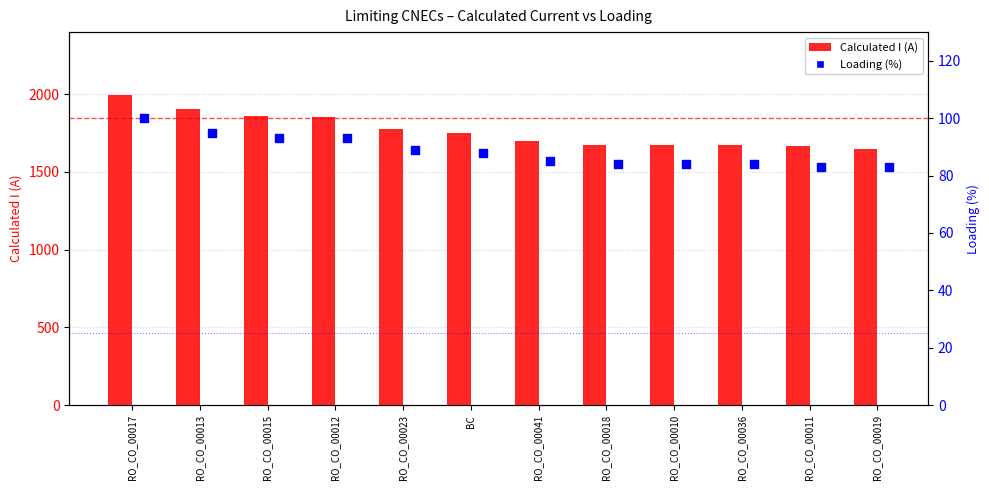

Which series has the largest total across all categories?

Calculated I (A)